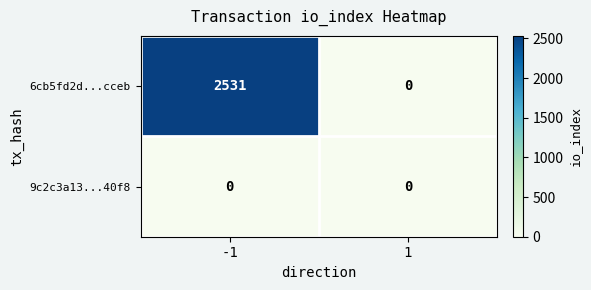

Which series changed the most between -1 and 1?

6cb5fd2d...cceb